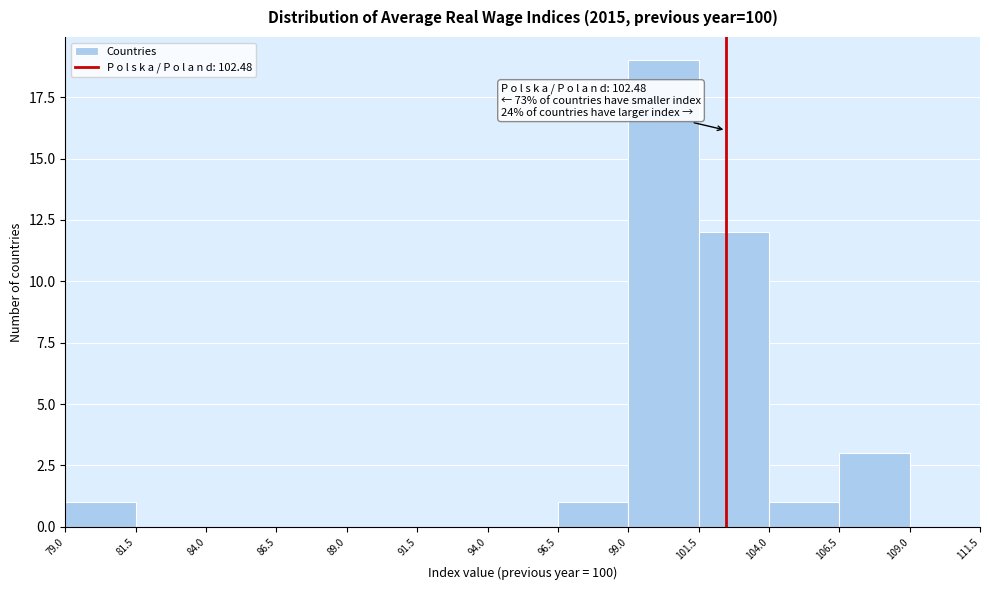

Which range on the x-axis has the tallest bar?

99.0 to 101.5